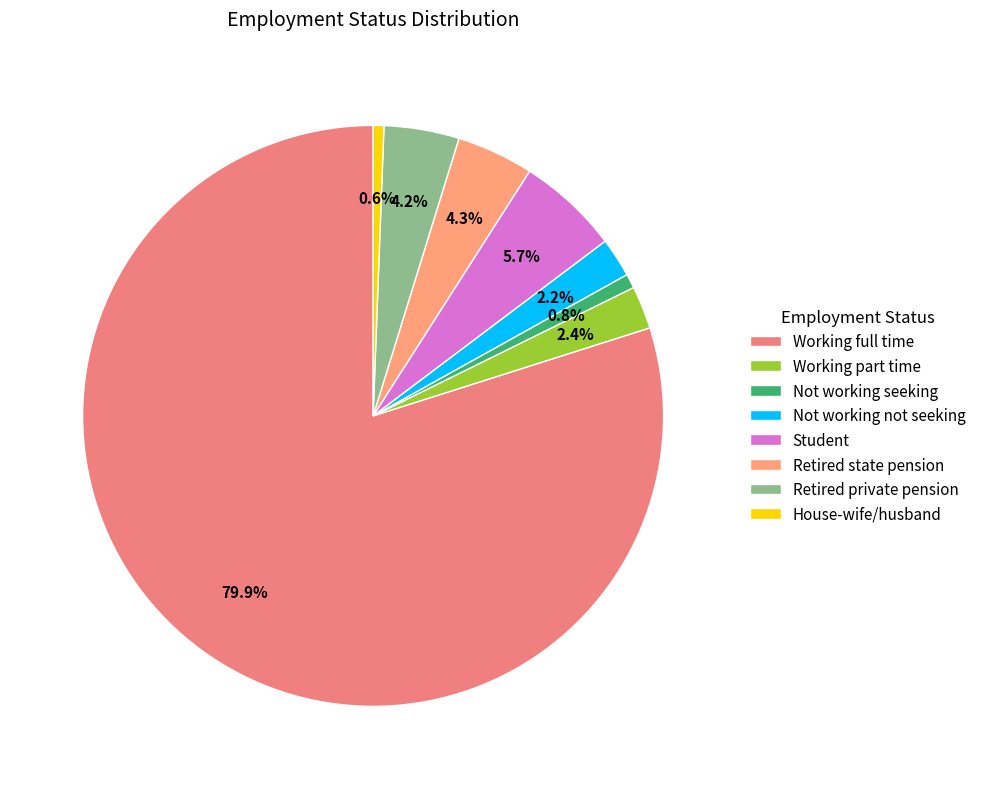

Which category accounts for the majority?

Working full time